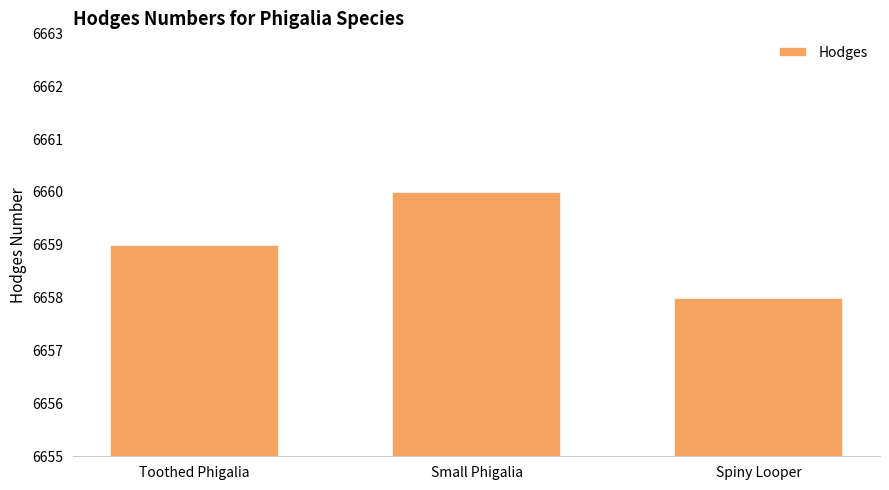

What is the greatest value displayed?

6660